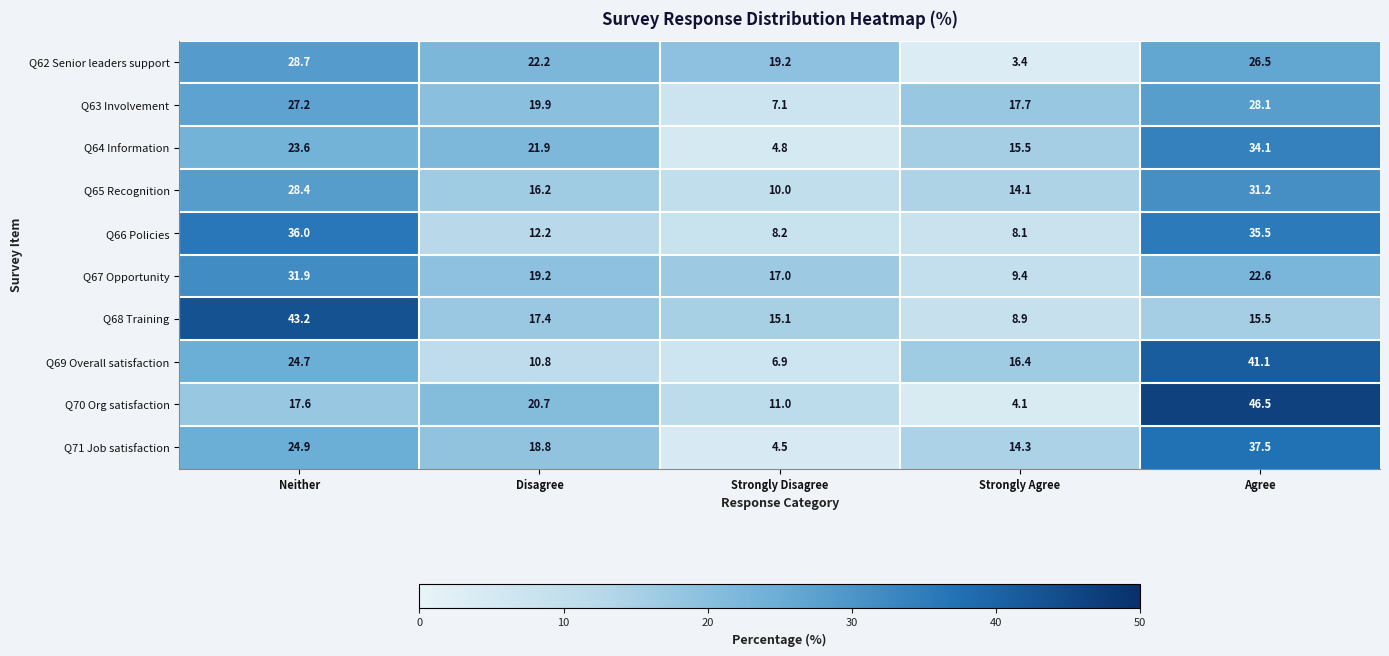

Is the value of Q71 Job satisfaction at Agree greater than the value of Q69 Overall satisfaction at Agree?

No